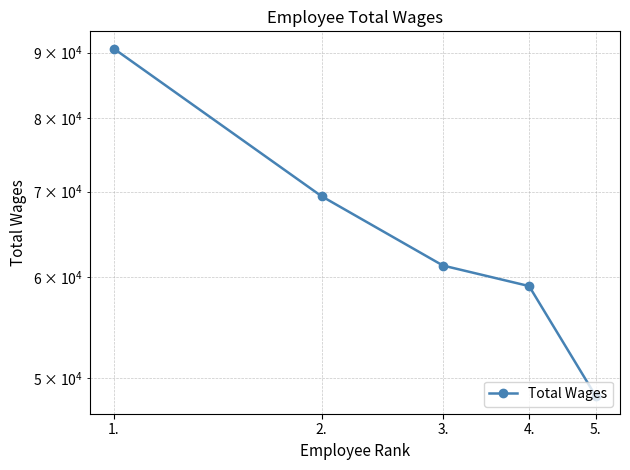

Reading left to right, list all the values displayed in this chart.

1.=90659	2.=69435	3.=61250	4.=59017	5.=48347